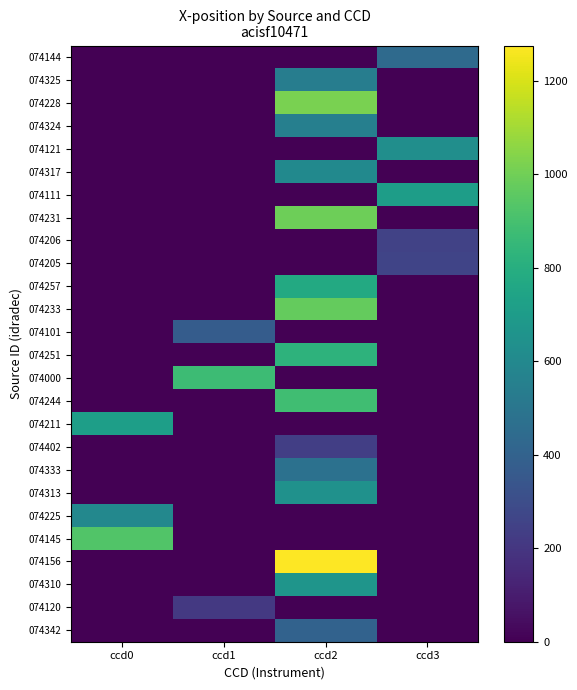

Which series has the largest total across all categories?

074156